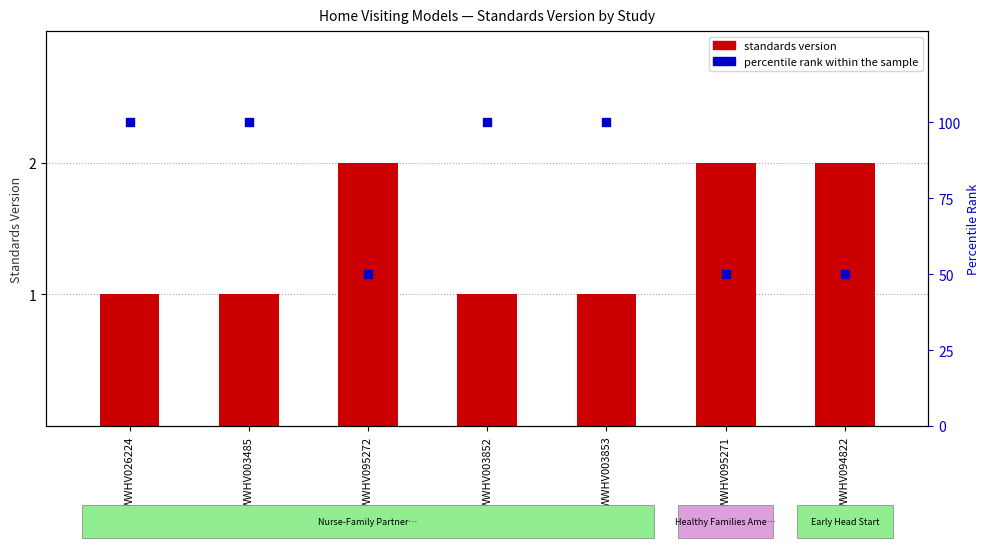

At which category is the sum across all series the highest?

WWHV026224